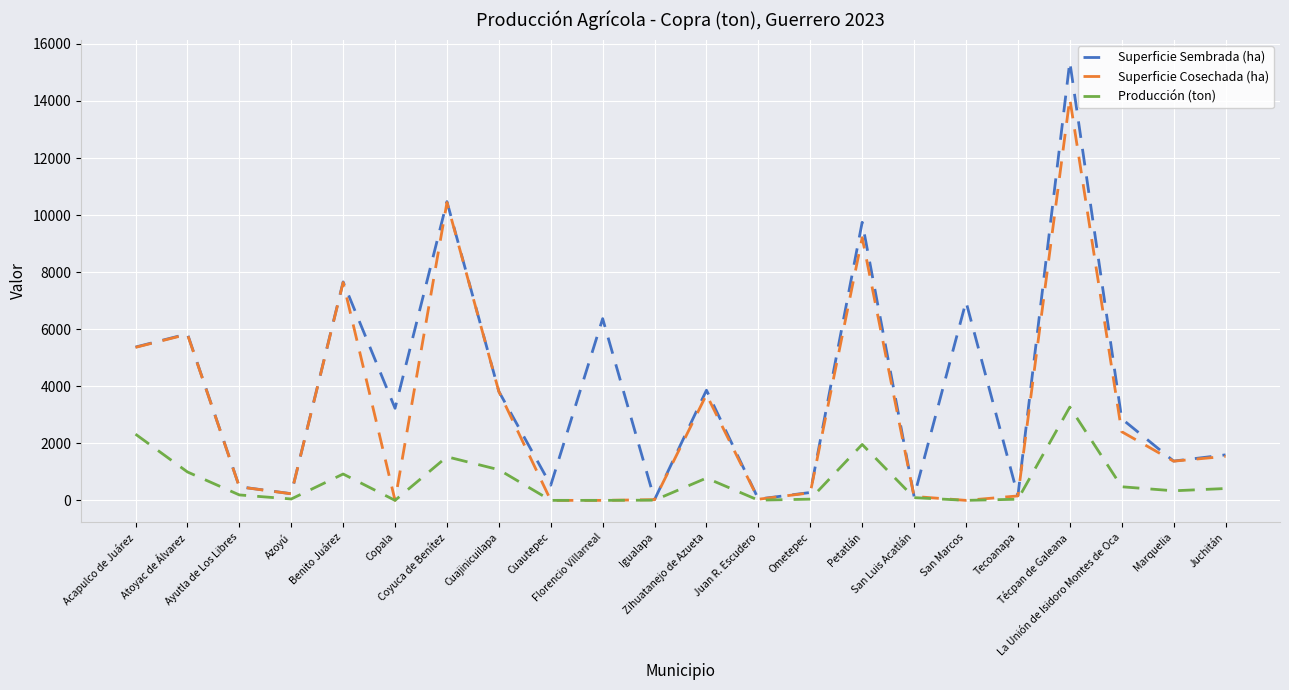

What is the total value across all series at Petatlán?

20915.0